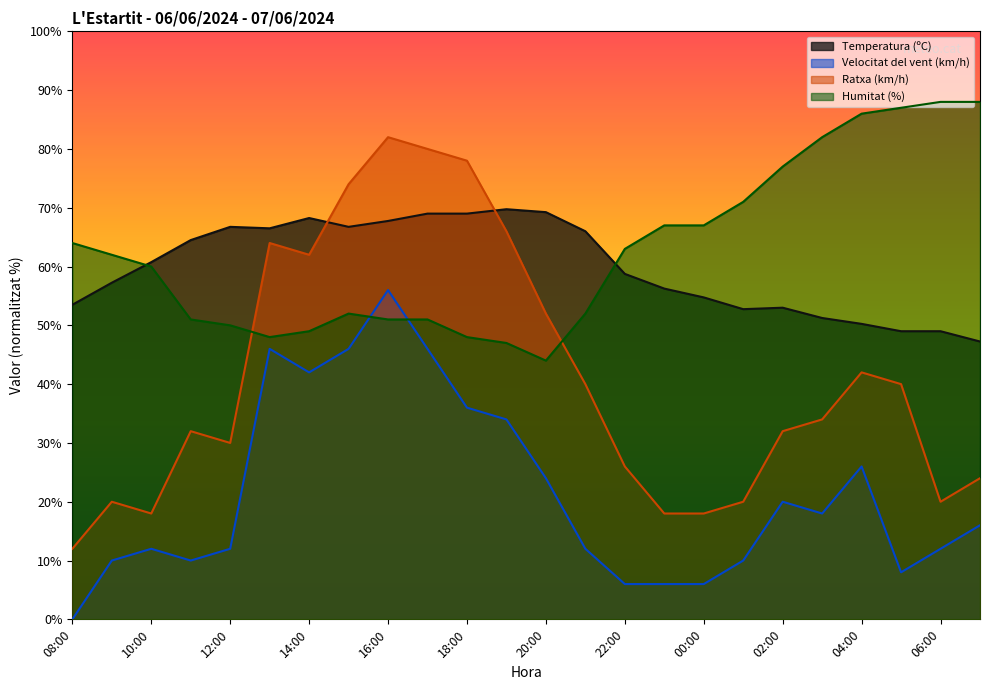

True or false: Ratxa (km/h) has a value of 20.0 at 09:00.

True